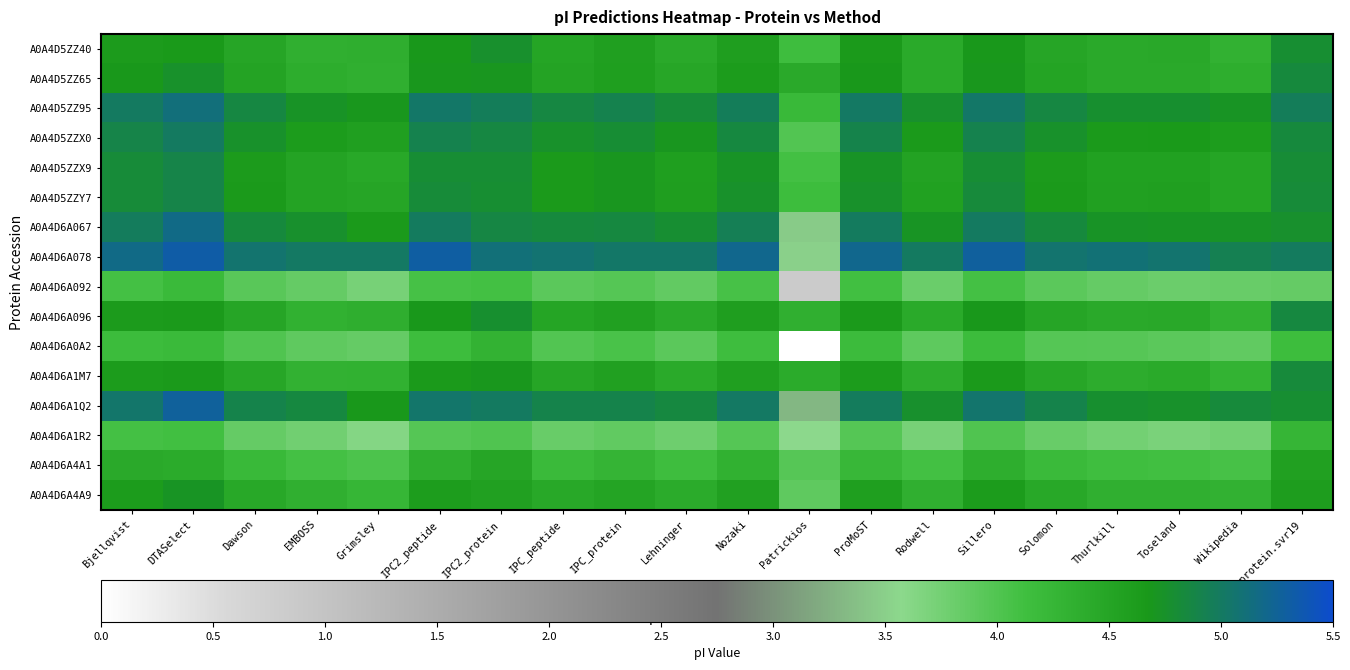

Which series has the largest total across all categories?

A0A4D6A078